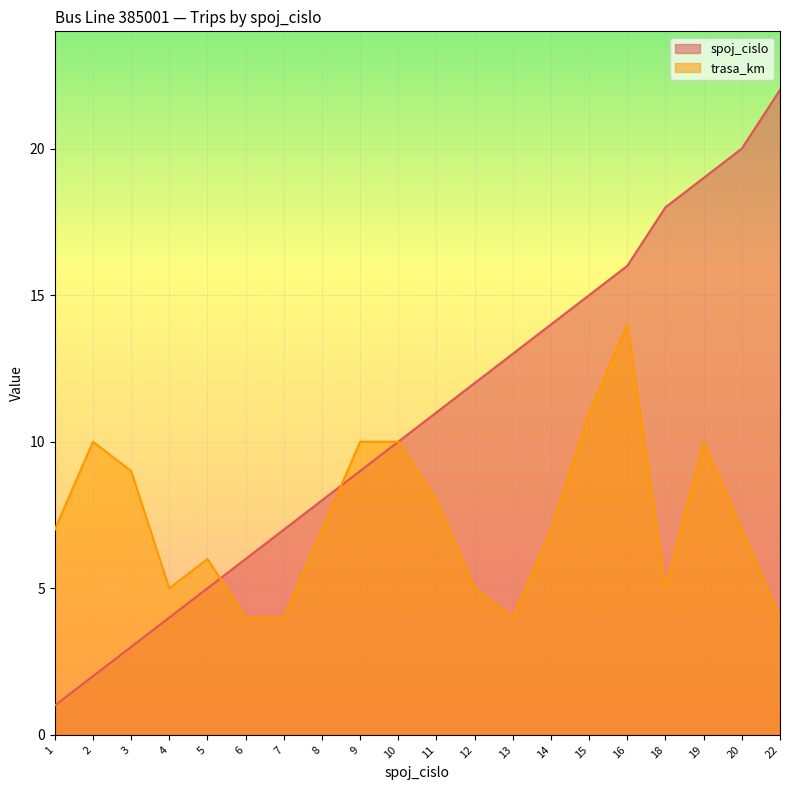

The value of trasa_km at 18 is 5. True or false?

True